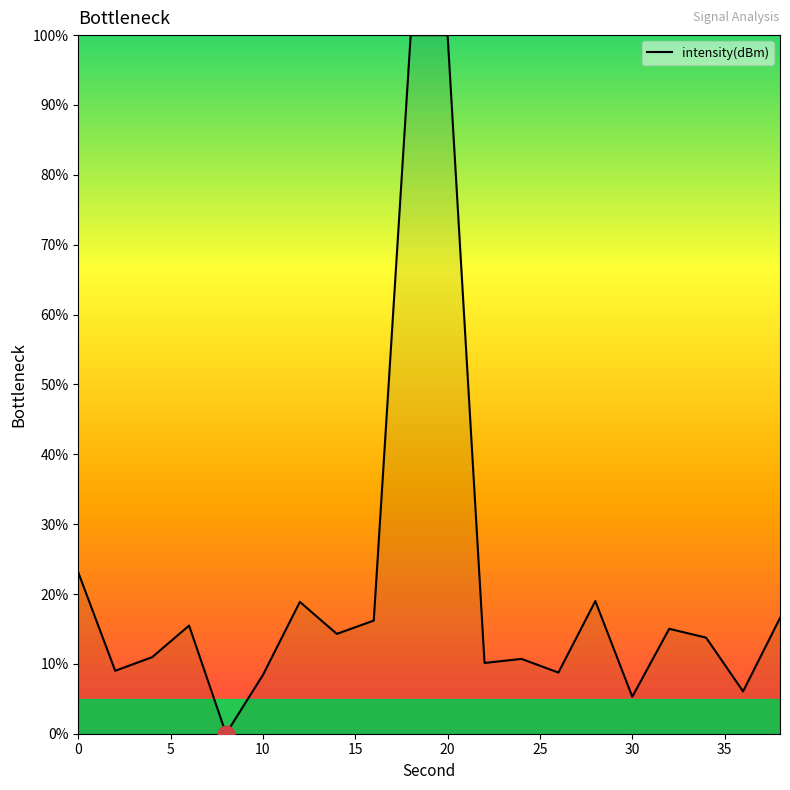

Does the chart display data point markers on the line(s)?

No